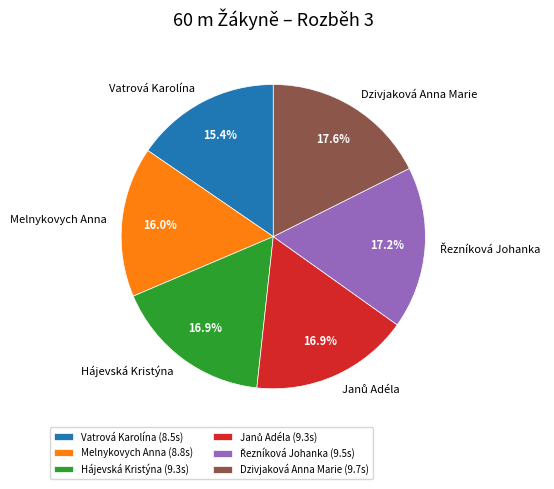

Between Dzivjaková Anna Marie and Melnykovych Anna, which is larger?

Dzivjaková Anna Marie